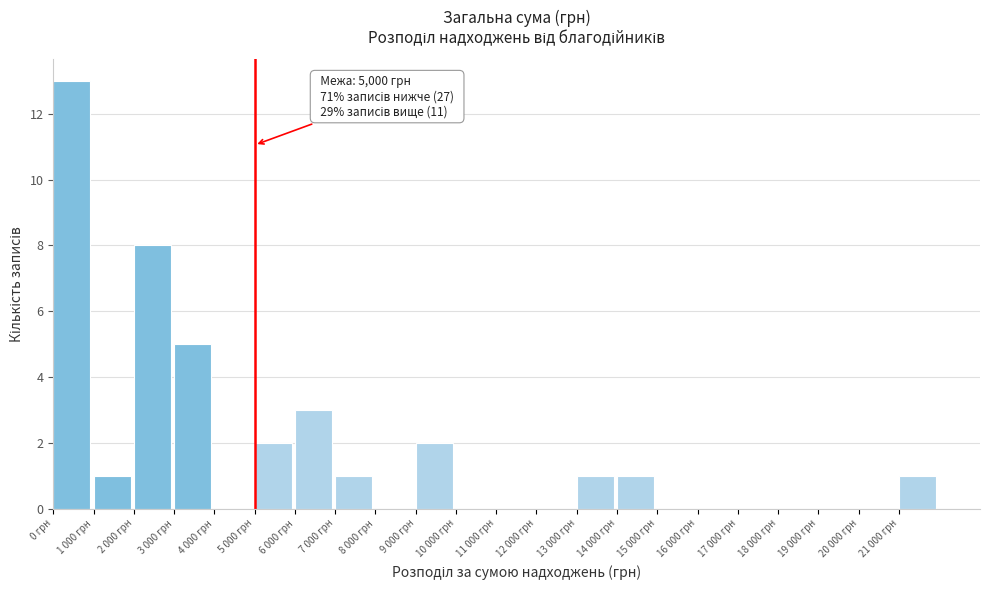

Reading right to left, extract all data points from this chart.

21 000 грн=1	20 000 грн=0	19 000 грн=0	18 000 грн=0	17 000 грн=0	16 000 грн=0	15 000 грн=0	14 000 грн=1	13 000 грн=1	12 000 грн=0	11 000 грн=0	10 000 грн=0	9 000 грн=2	8 000 грн=0	7 000 грн=1	6 000 грн=3	5 000 грн=2	4 000 грн=0	3 000 грн=5	2 000 грн=8	1 000 грн=1	0 грн=13